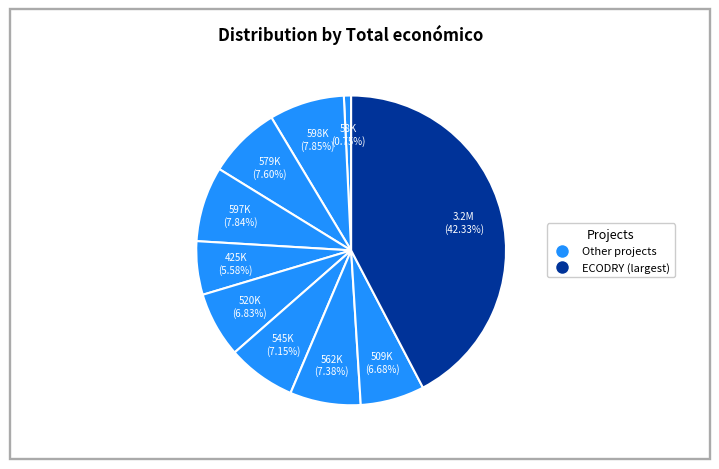

Is there any slice that represents more than half of the pie?

No